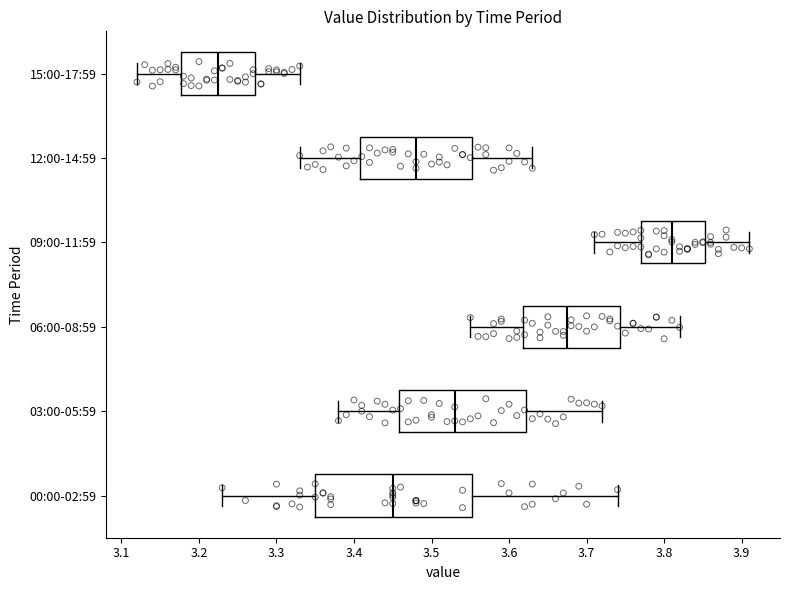

Which box's median line is the furthest to the right?

09:00-11:59